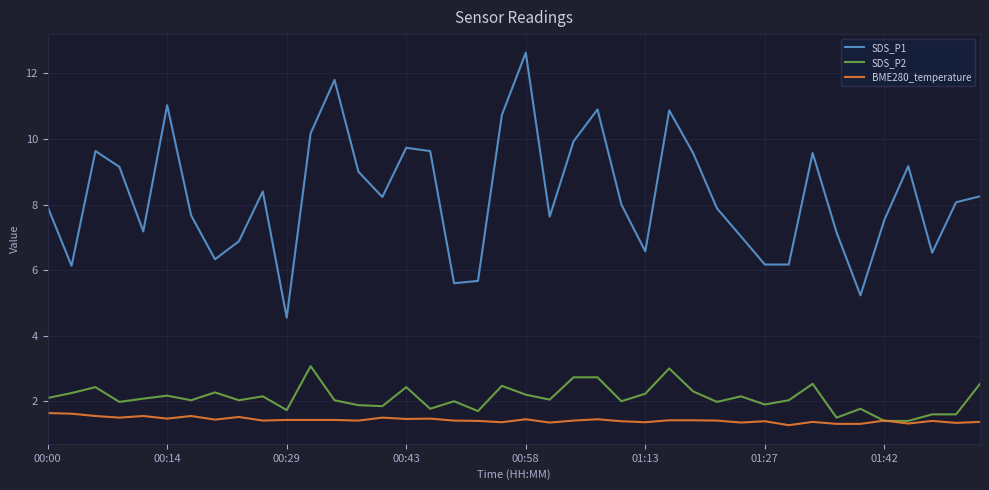

Which series has the largest range (max minus min)?

SDS_P1